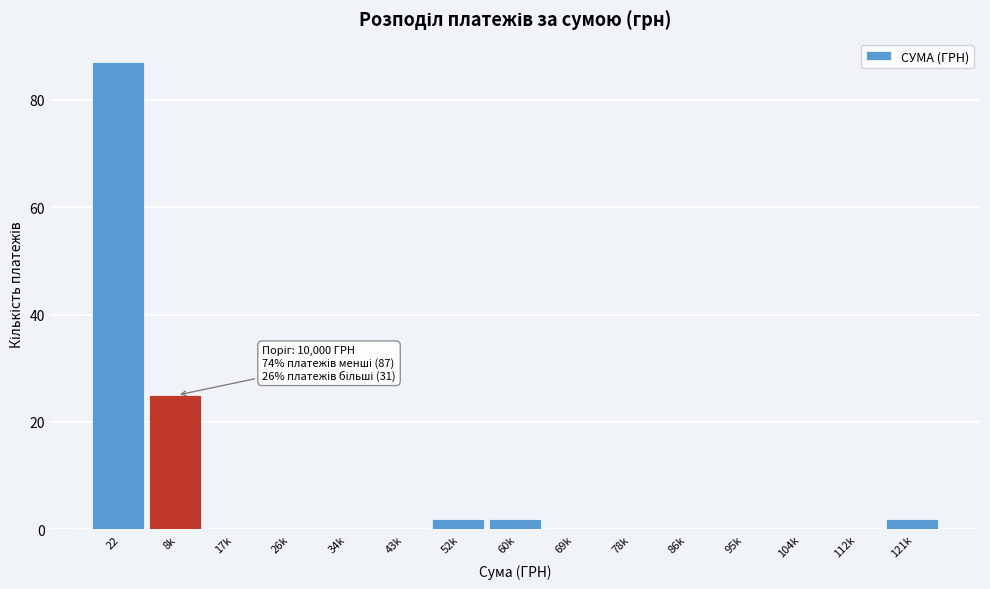

Reading left to right, transcribe all the data shown in this chart.

22=87	8k=25	17k=0	26k=0	34k=0	43k=0	52k=2	60k=2	69k=0	78k=0	86k=0	95k=0	104k=0	112k=0	121k=2